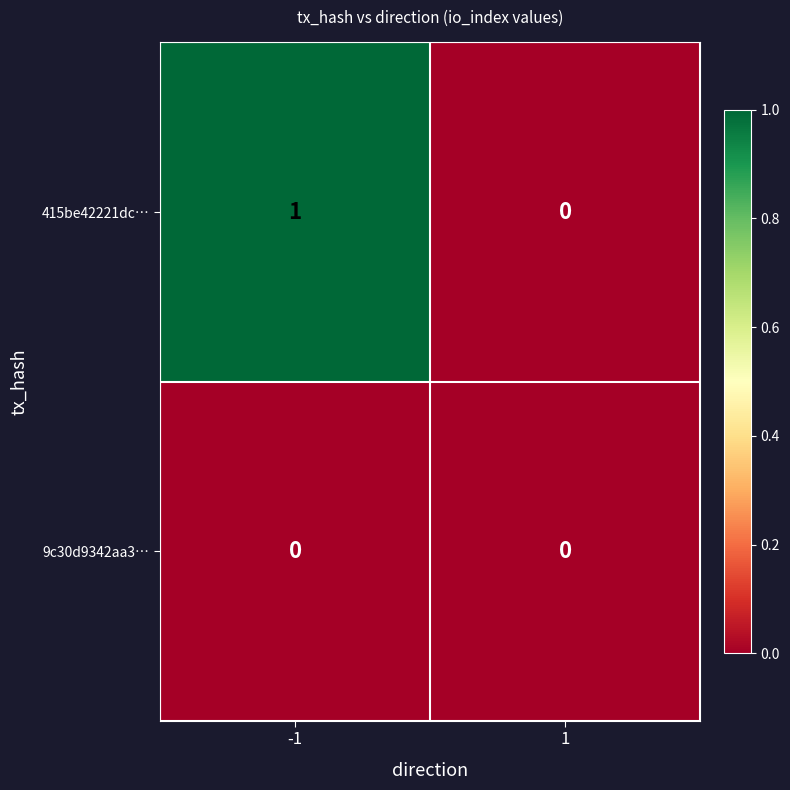

Between -1 and 1, which series saw the biggest shift?

415be42221dc…